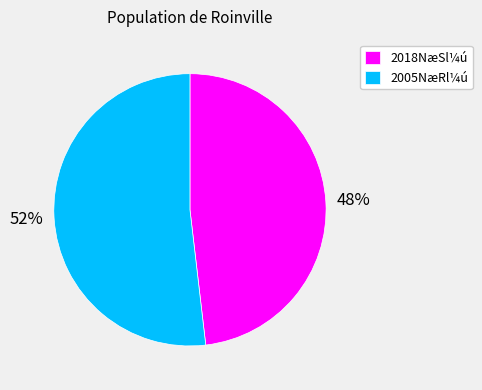

Count the number of slices in the pie.

2